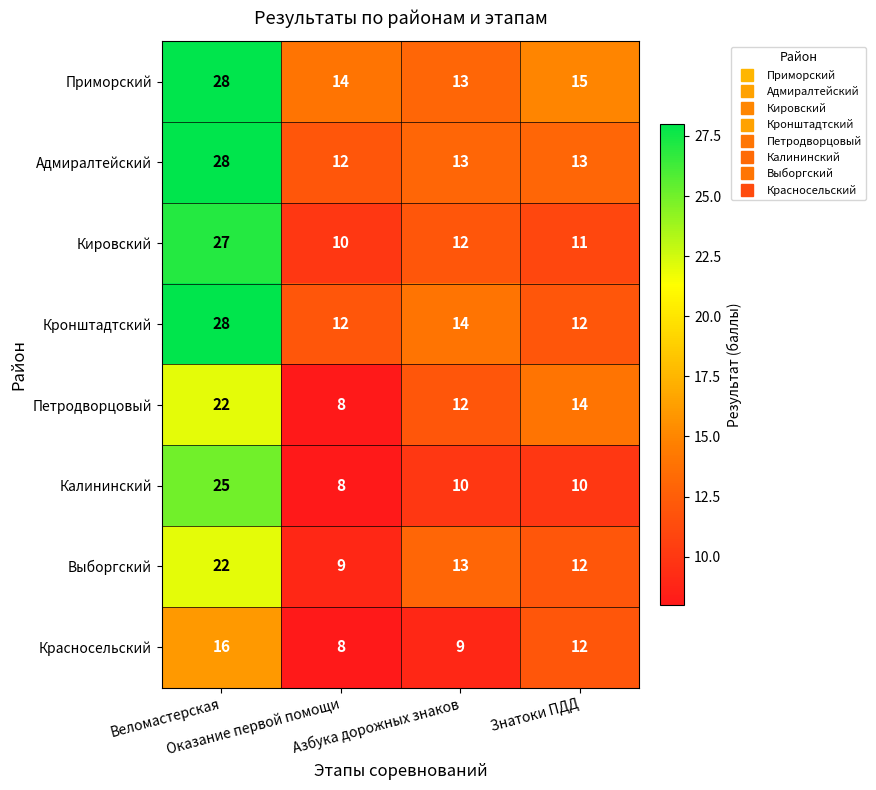

How many Красносельский values are between 9 and 16?

3